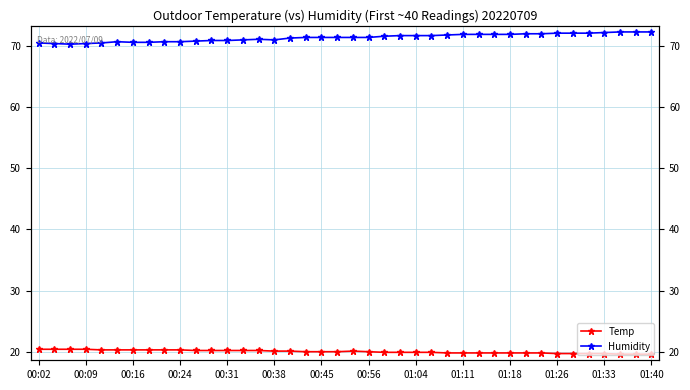

The Temp series shows 10.7 at 00:56. True or false?

False